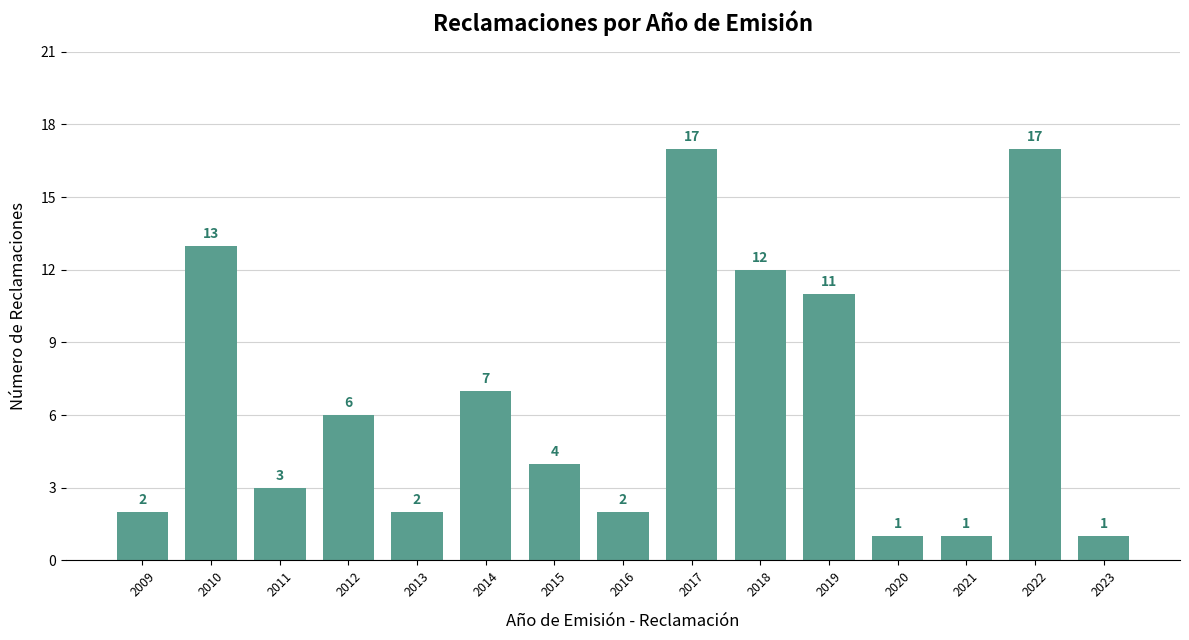

What is the difference between the maximum and minimum values?

16